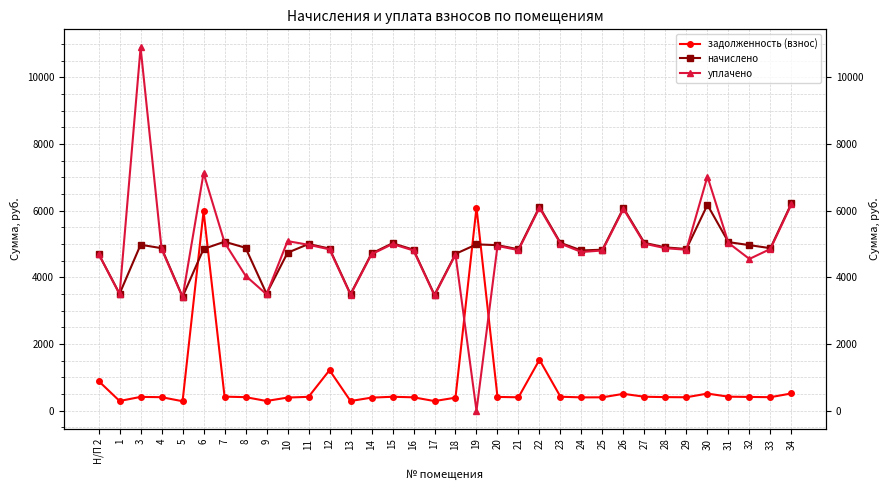

Where is the first local minimum for уплачено?

1